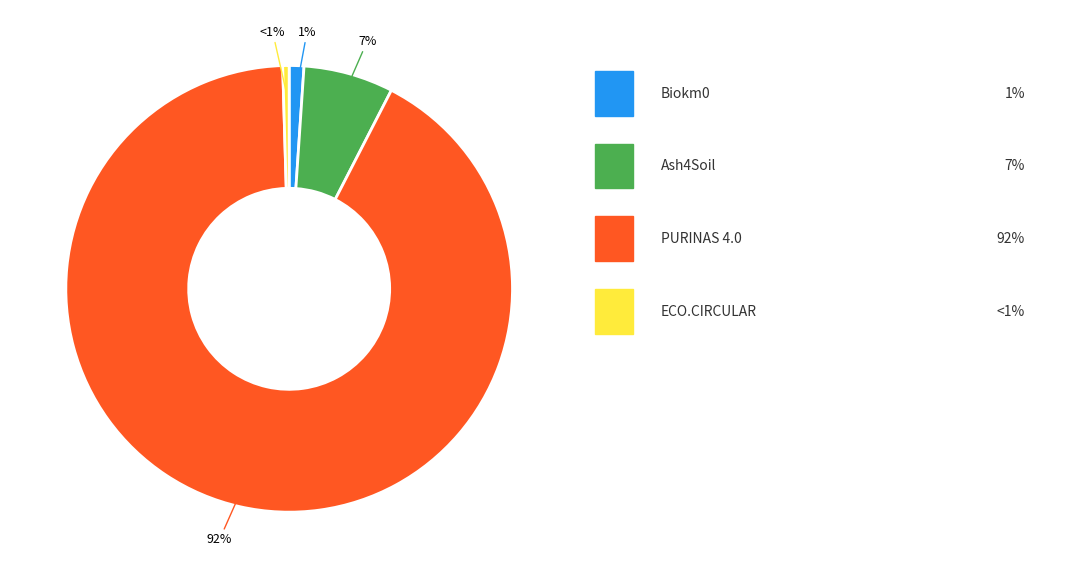

Which slice represents more than half of the pie?

PURINAS 4.0